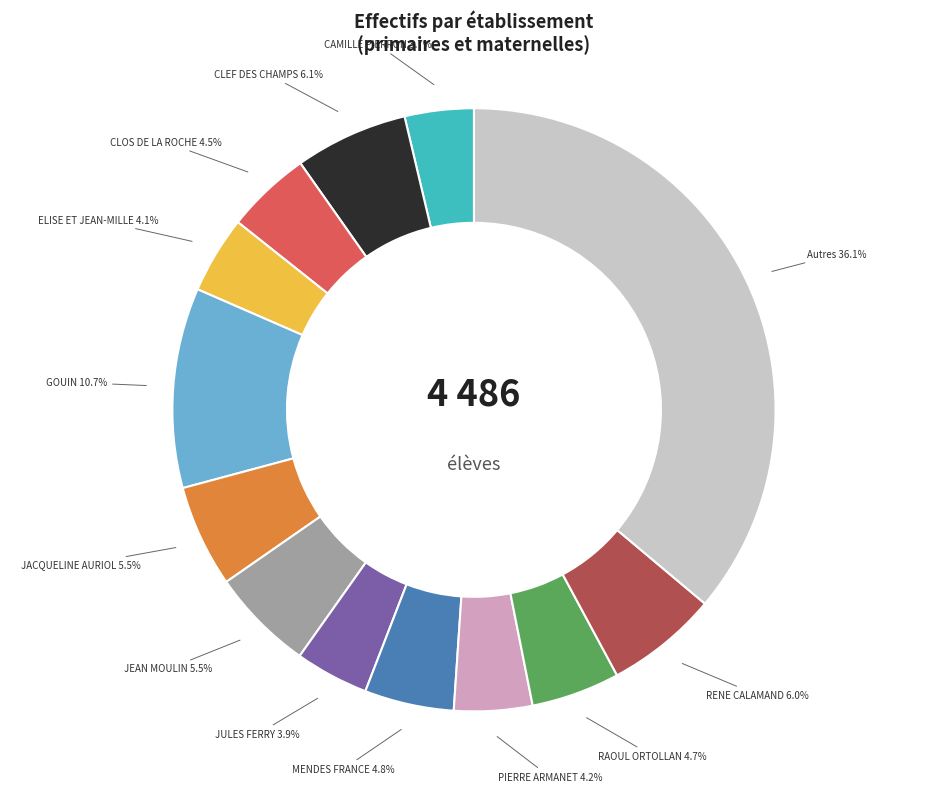

Does any single category account for the majority?

No